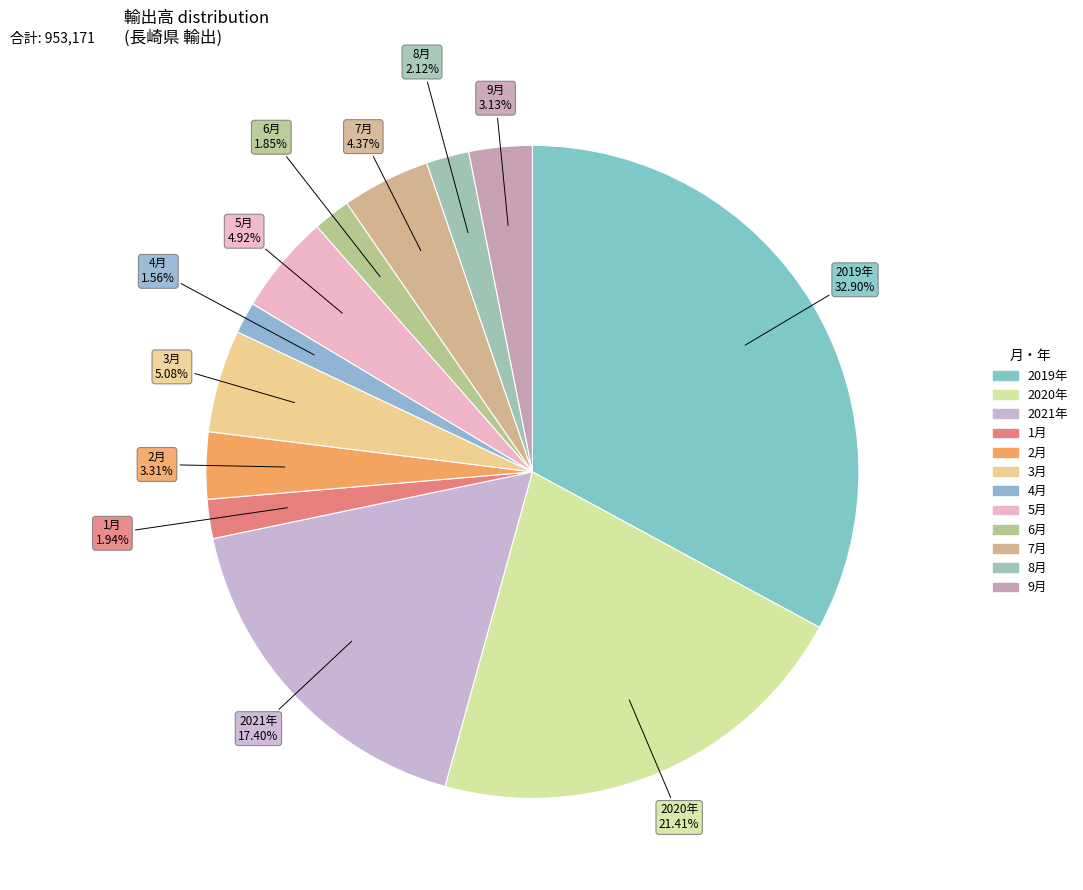

Between 2019年 and 7月, which is larger?

2019年